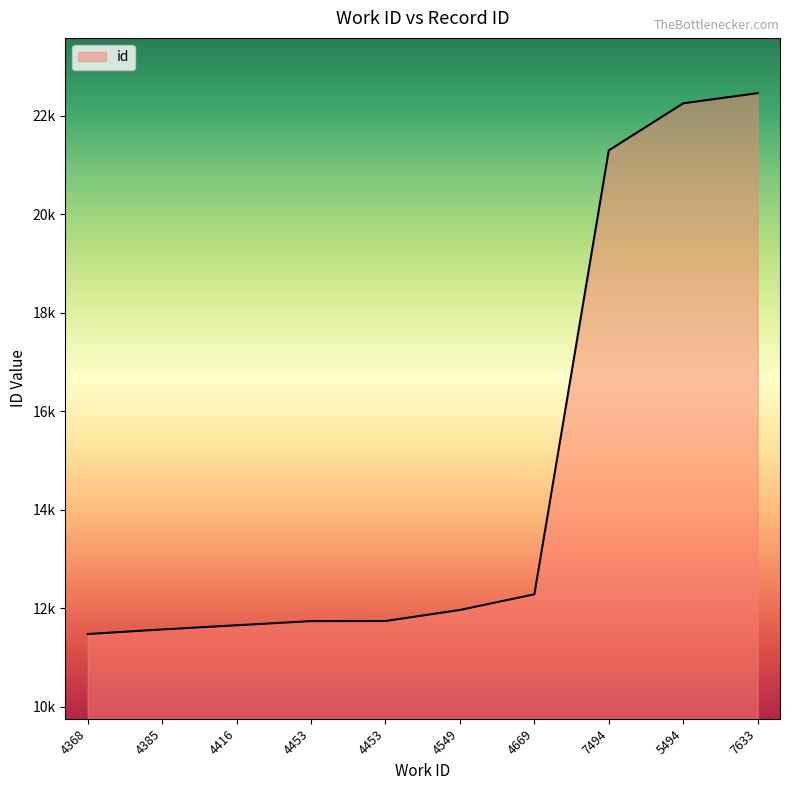

Is this an area chart (filled region under the line)?

Yes